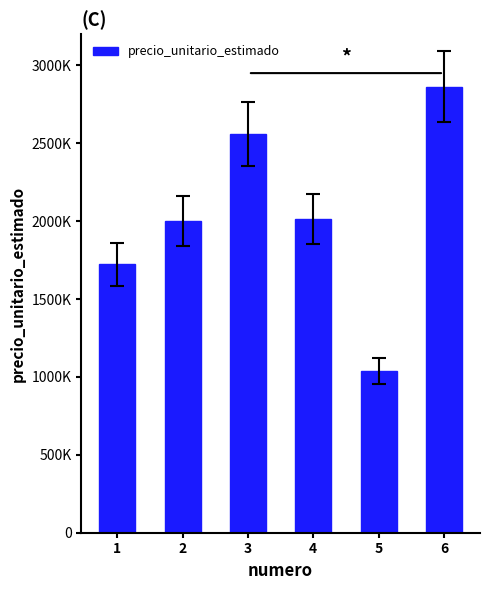

What is the ratio of the value at 5 to the value at 3?

0.4